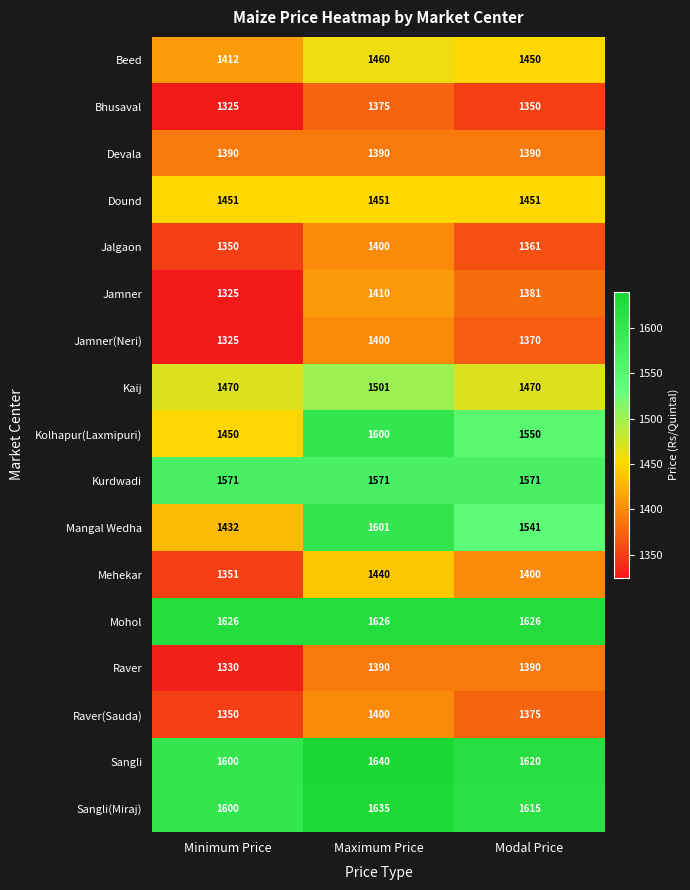

What is the maximum value shown in the chart?

1640